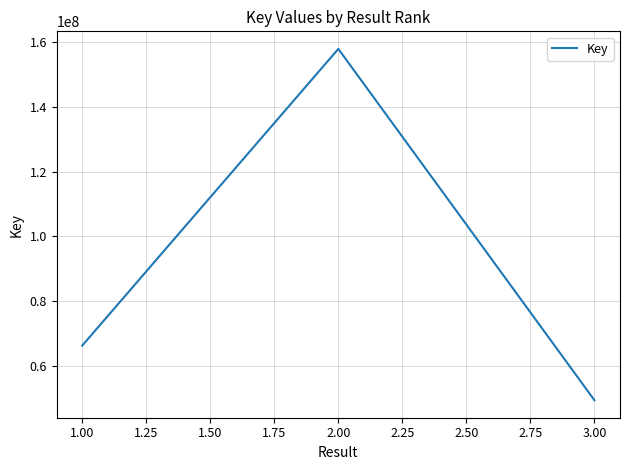

Count the number of data series in this chart.

1